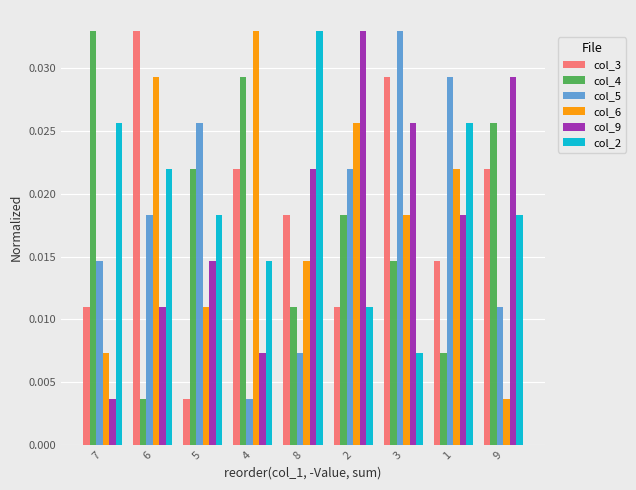

Are the bars horizontal?

No